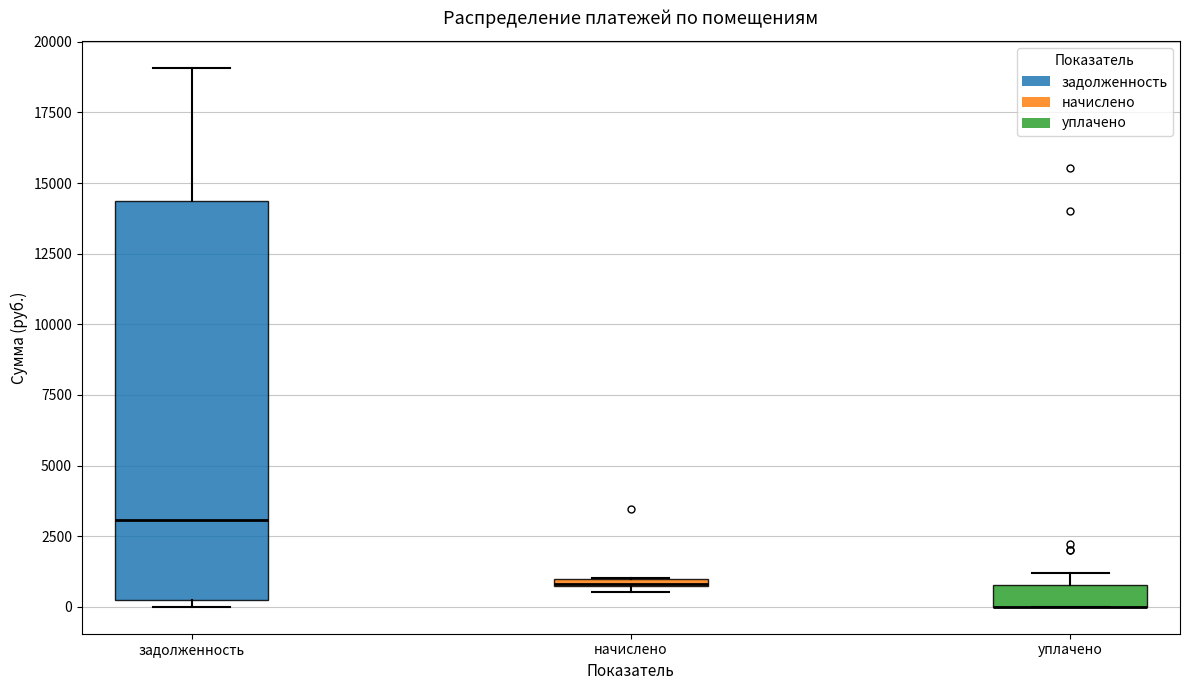

Comparing the boxes themselves (not the whiskers), which one is the tallest?

задолженность